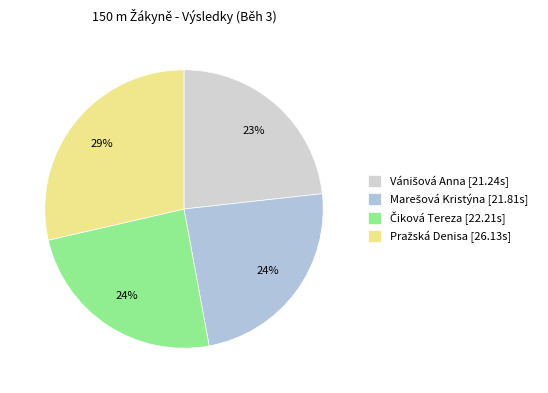

To the nearest percent, what is the difference between the largest and smallest slice percentages?

5%